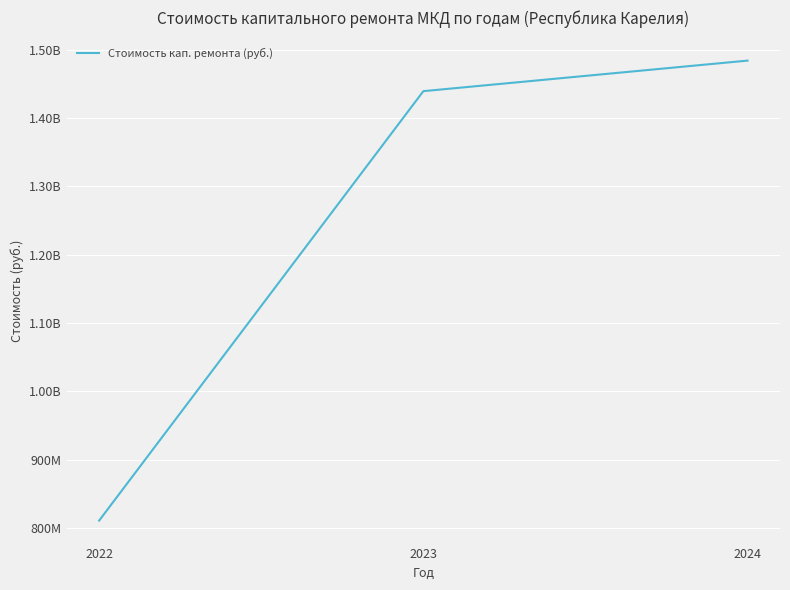

Reading right to left, list all the values displayed in this chart.

2024=1484100385.7	2023=1439384646.9	2022=810882384.0